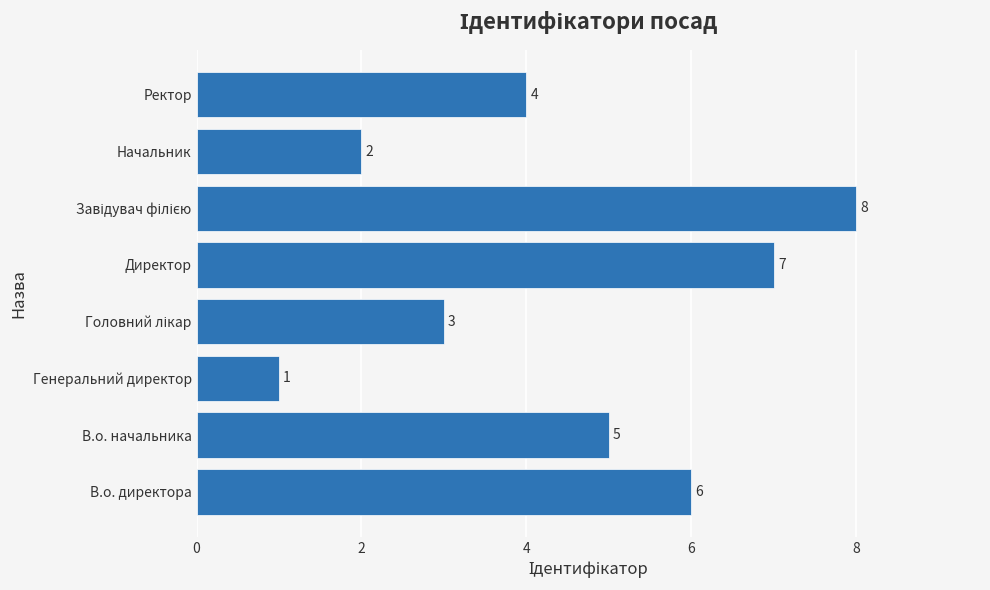

How many series are shown in this chart?

1